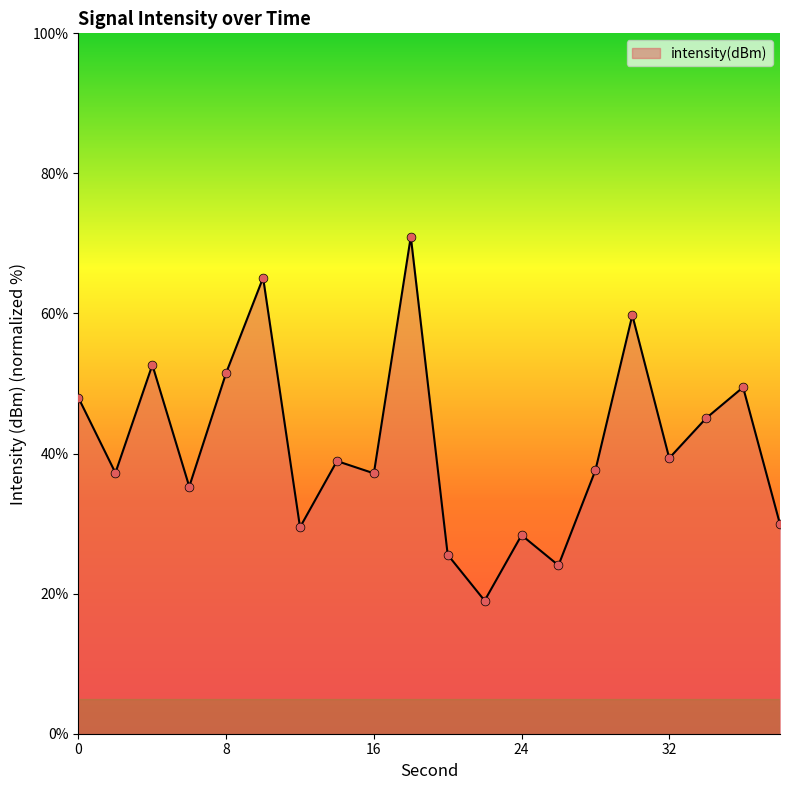

What is the difference between the maximum and minimum values?

52.0